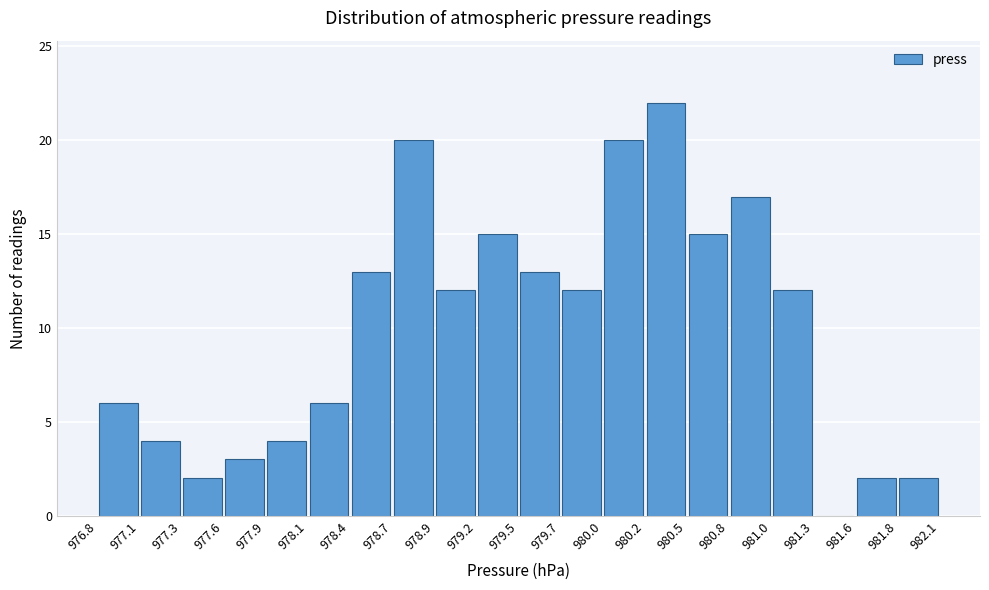

Reading left to right, transcribe this chart: for each bar, give the range it covers on the x-axis and its height. The values are not printed on the chart, so give them approximately, as read against the axis.

976.8 to 977.1: 6
977.1 to 977.3: 4
977.3 to 977.6: 2
977.6 to 977.9: 3
977.9 to 978.1: 4
978.1 to 978.4: 6
978.4 to 978.7: 13
978.7 to 978.9: 20
978.9 to 979.2: 12
979.2 to 979.5: 15
979.5 to 979.7: 13
979.7 to 980.0: 12
980.0 to 980.2: 20
980.2 to 980.5: 22
980.5 to 980.8: 15
980.8 to 981.0: 17
981.0 to 981.3: 12
981.3 to 981.6: 0
981.6 to 981.8: 2
981.8 to 982.1: 2